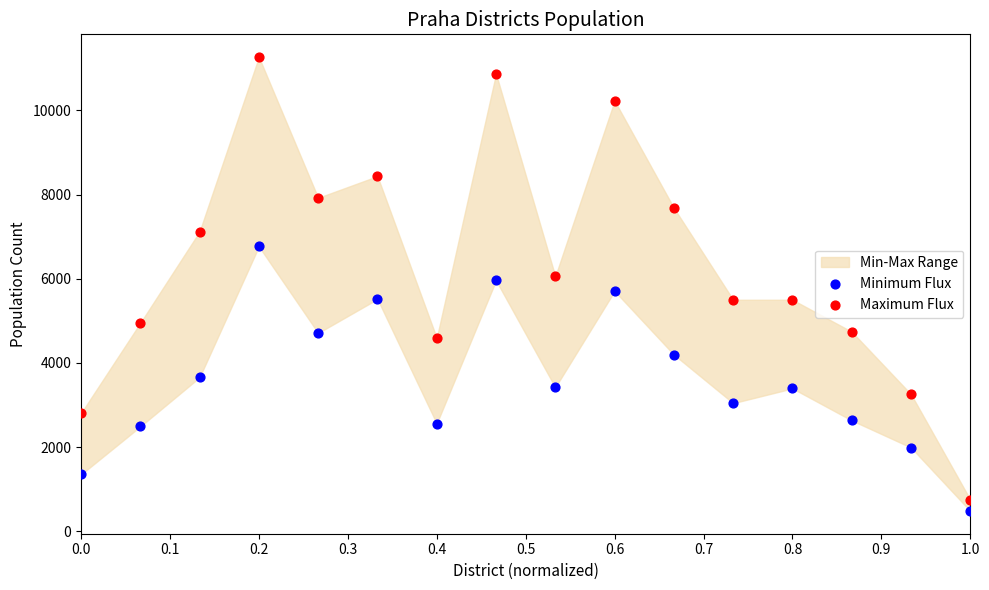

Across all data points, what is the range of Y values (max minus min)?

10785